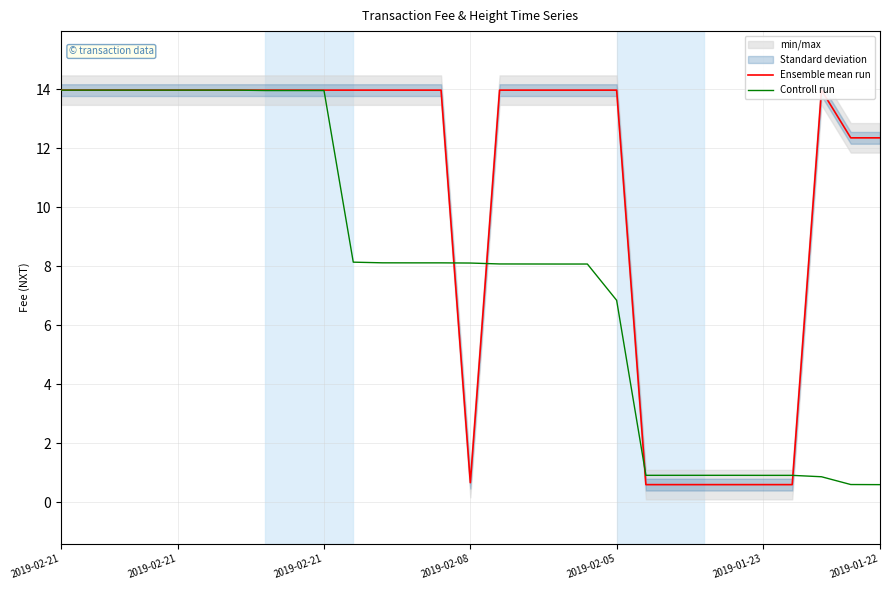

What is the difference between the second highest and second lowest values in the Ensemble mean run series?

13.4